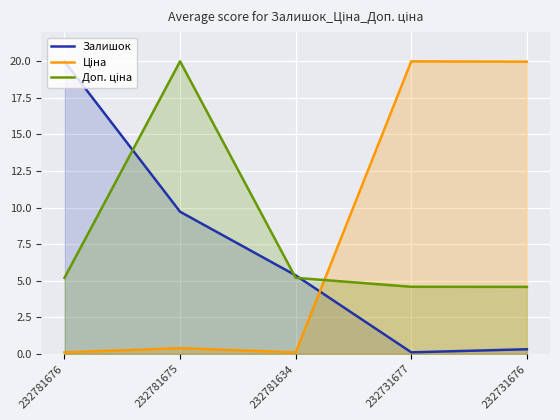

What is the smallest value displayed?

0.1